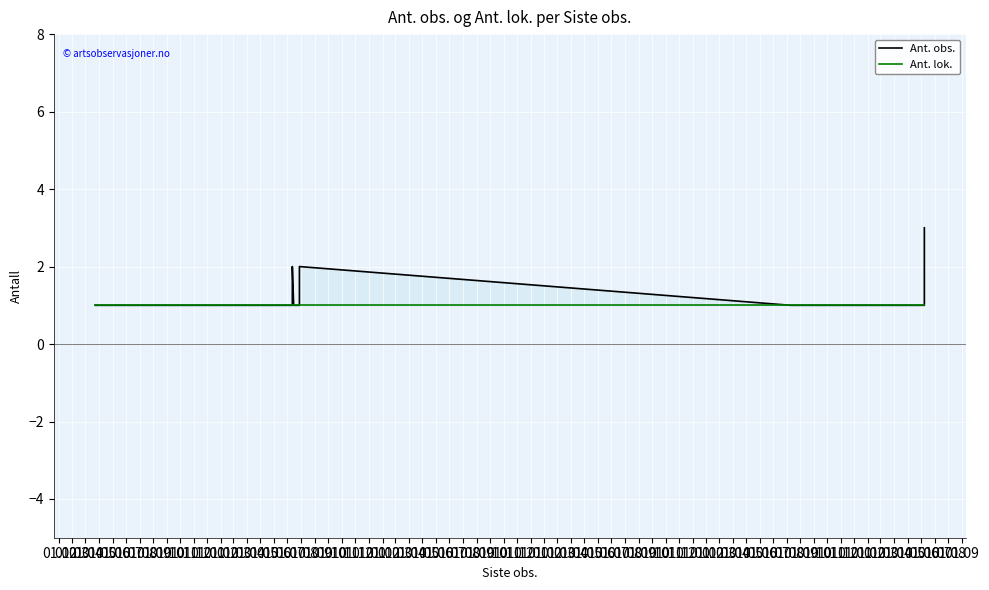

Which series has the largest range (max minus min)?

Ant. obs.